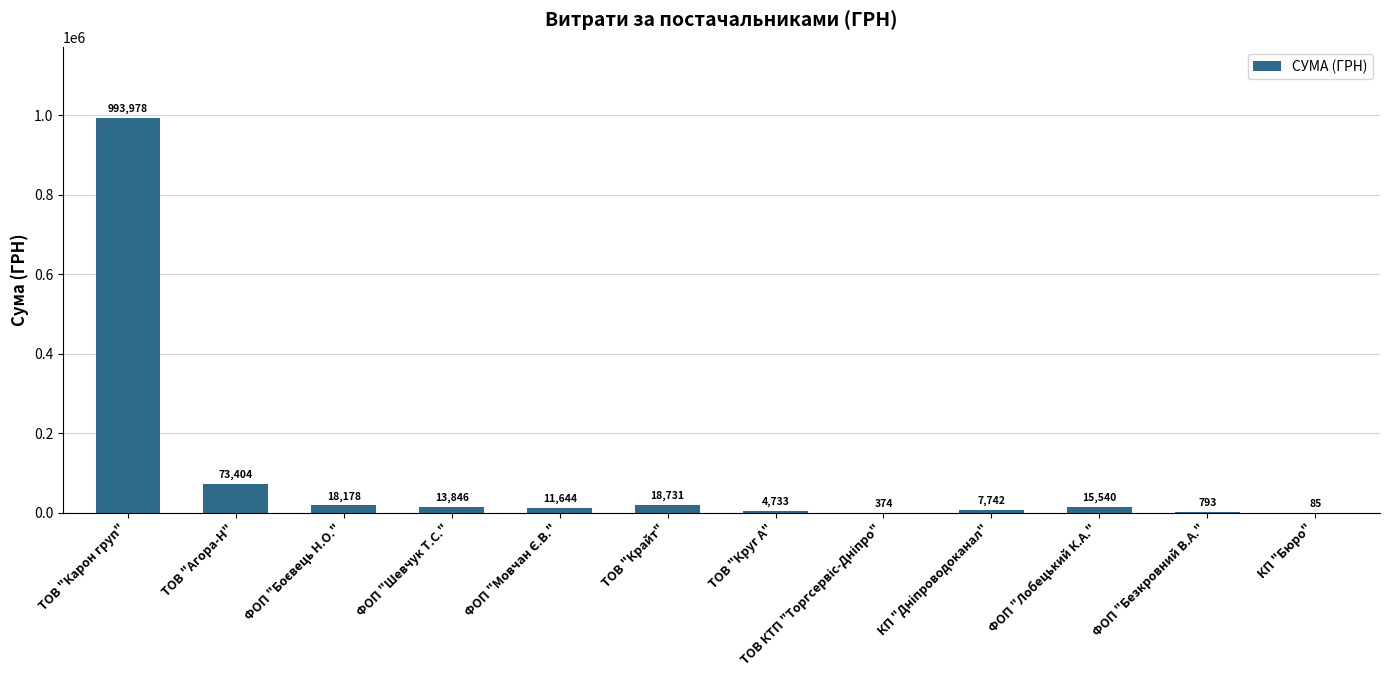

What is the sum of all values?

1159048.0